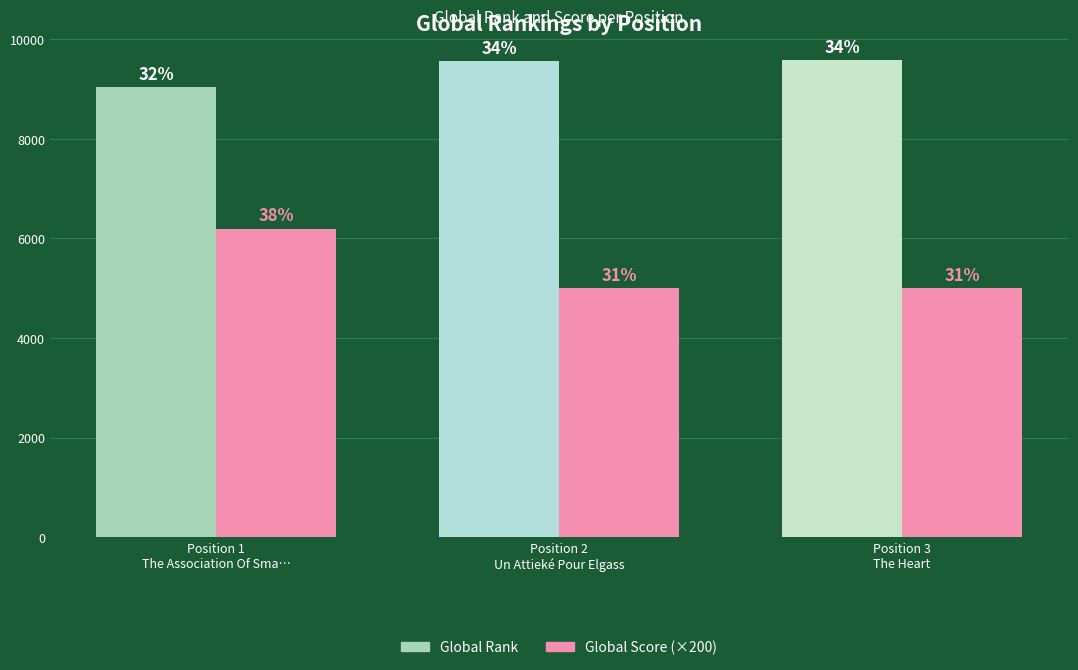

What are all the series names shown in the legend?

Global Rank, Global Score (×200)